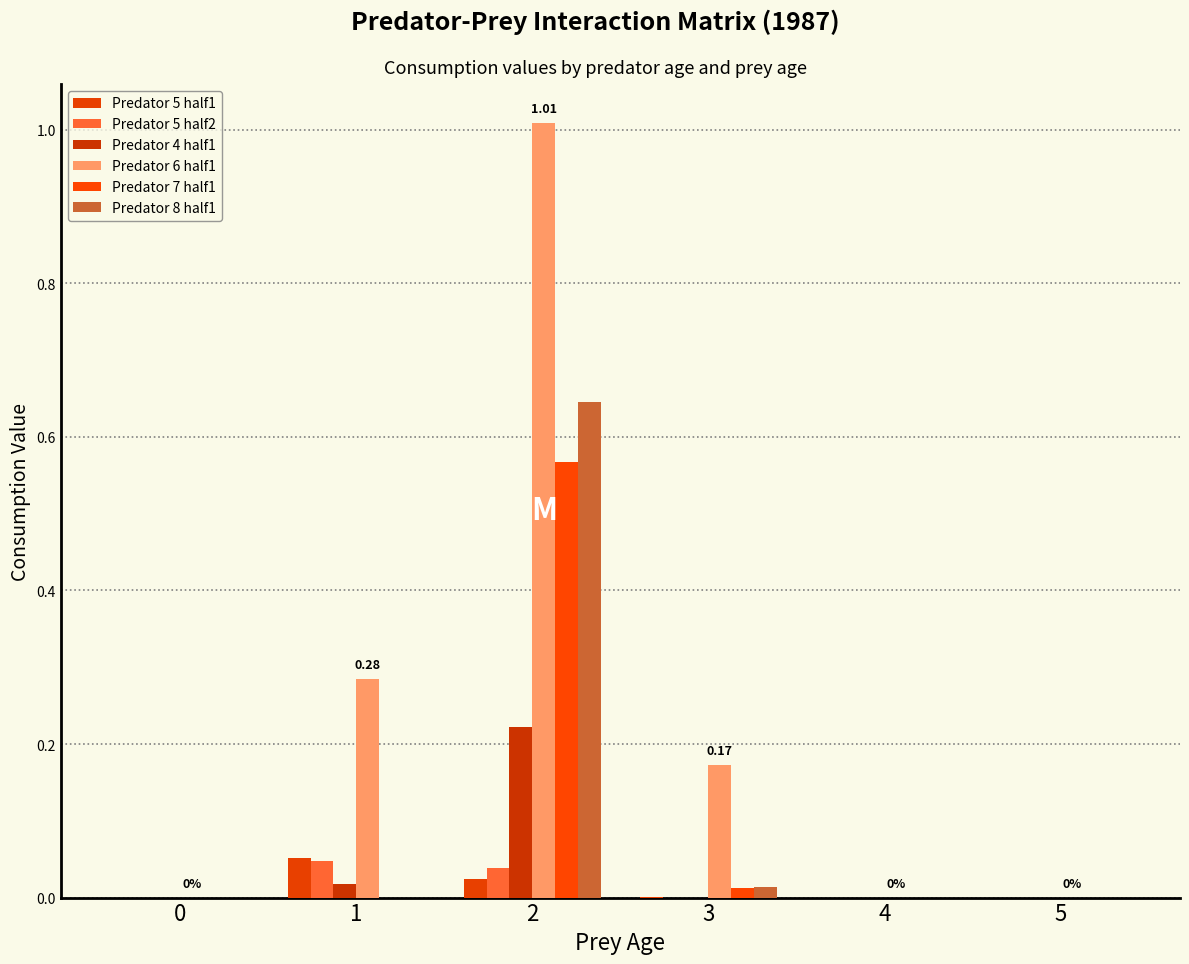

Which category has the highest value across all series?

2